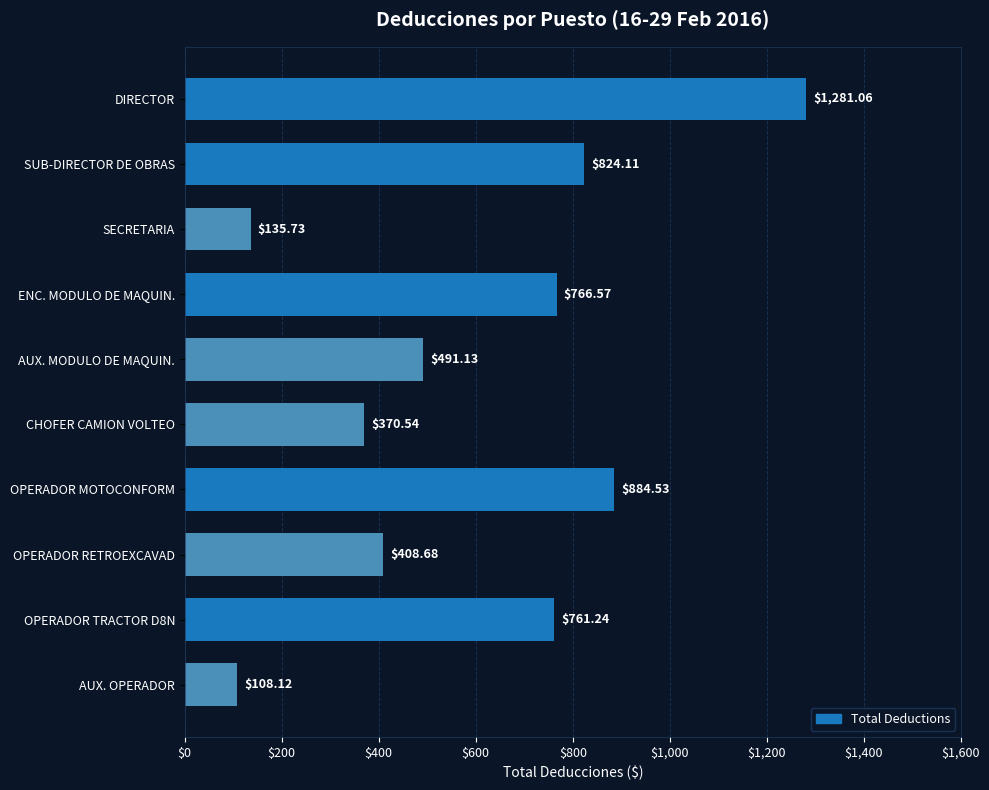

What is the smallest value displayed?

108.1